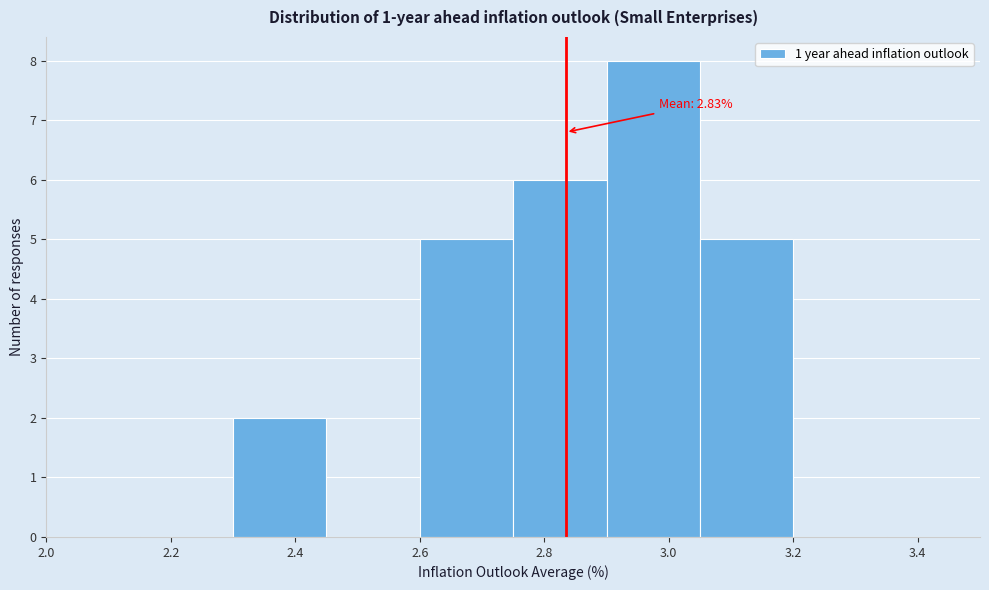

Which range on the x-axis has the tallest bar?

2.90 to 3.05